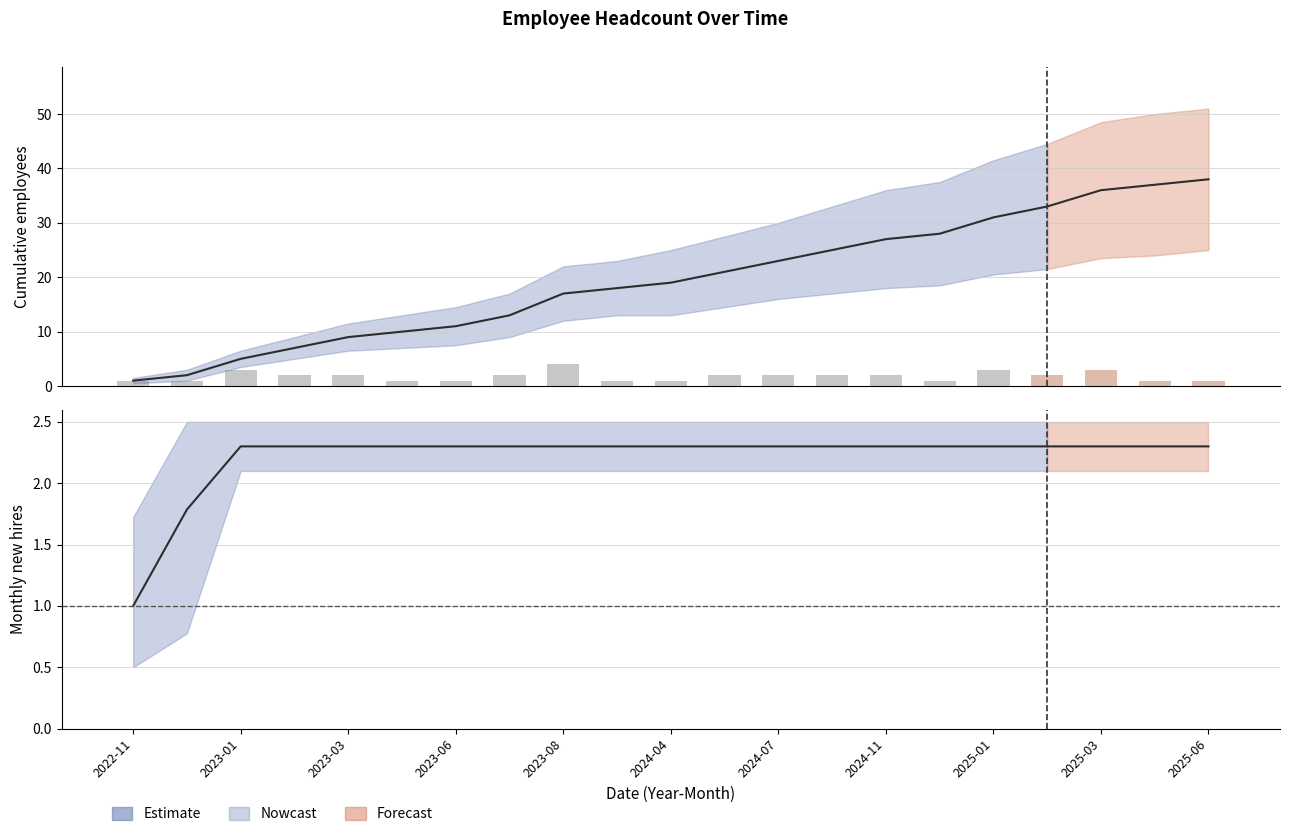

Reading left to right, transcribe all the data shown in this chart.

Cumulative Headcount: 2022-11=1.0	2022-12=2.0	2023-01=5.0	2023-02=7.0	2023-03=9.0	2023-05=10.0	2023-06=11.0	2023-07=13.0	2023-08=17.0	2023-12=18.0	2024-04=19.0	2024-05=21.0	2024-07=23.0	2024-09=25.0	2024-11=27.0	2024-12=28.0	2025-01=31.0	2025-02=33.0	2025-03=36.0	2025-05=37.0	2025-06=38.0
Upper Bound: 2022-11=1.5	2022-12=3.0	2023-01=6.5	2023-02=9.0	2023-03=11.5	2023-05=13.0	2023-06=14.5	2023-07=17.0	2023-08=22.0	2023-12=23.0	2024-04=25.0	2024-05=27.5	2024-07=30.0	2024-09=33.0	2024-11=36.0	2024-12=37.5	2025-01=41.5	2025-02=44.5	2025-03=48.5	2025-05=50.0	2025-06=51.0
Lower Bound: 2022-11=0.5	2022-12=1.0	2023-01=3.5	2023-02=5.0	2023-03=6.5	2023-05=7.0	2023-06=7.5	2023-07=9.0	2023-08=12.0	2023-12=13.0	2024-04=13.0	2024-05=14.5	2024-07=16.0	2024-09=17.0	2024-11=18.0	2024-12=18.5	2025-01=20.5	2025-02=21.5	2025-03=23.5	2025-05=24.0	2025-06=25.0